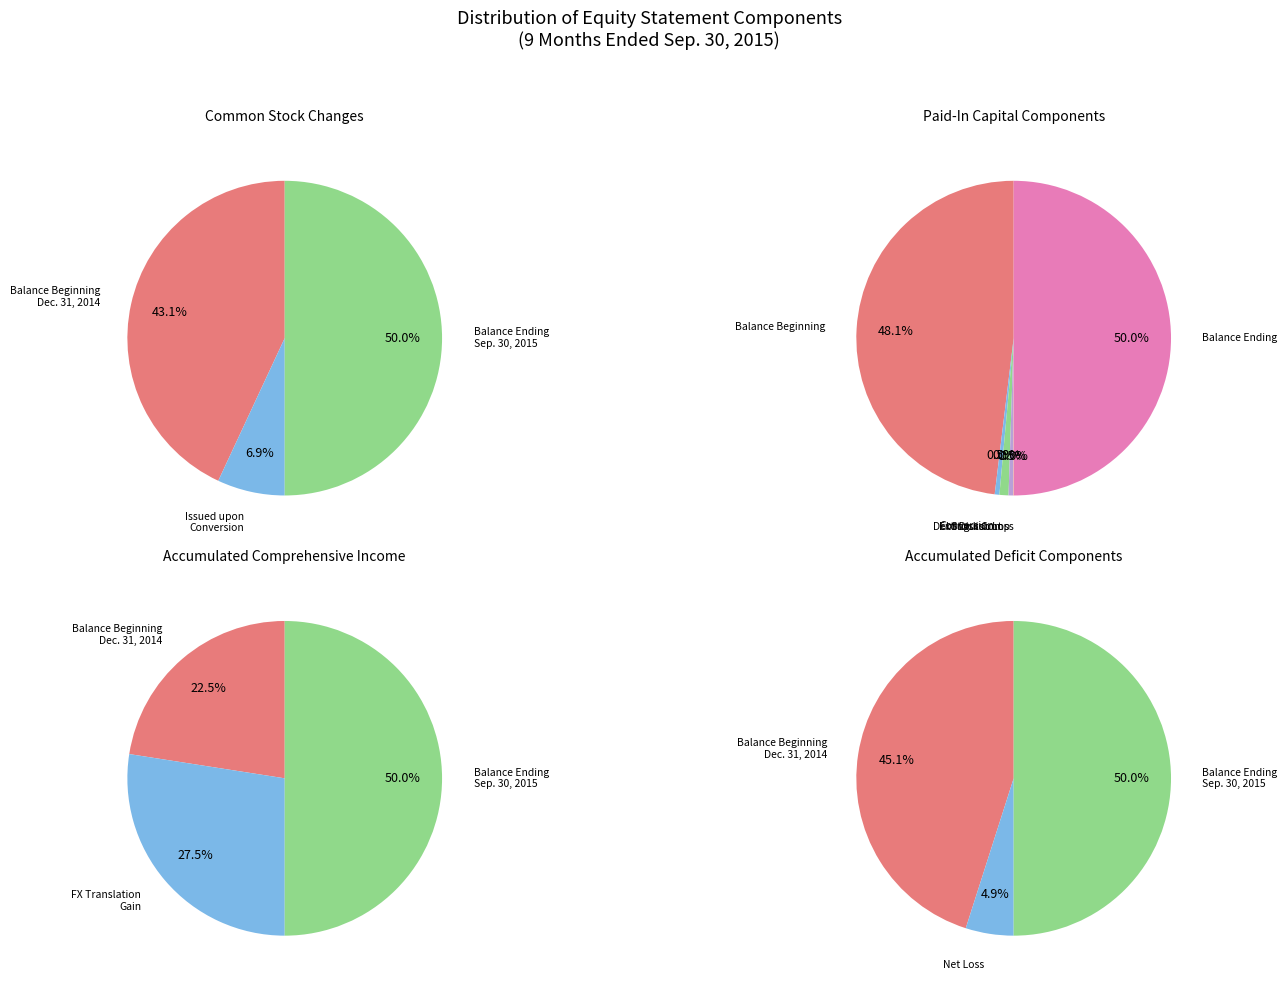

What percentage do Discount related to issuance of debt with warrants and Common stock issued upon conversion of debt together represent?

6.9%